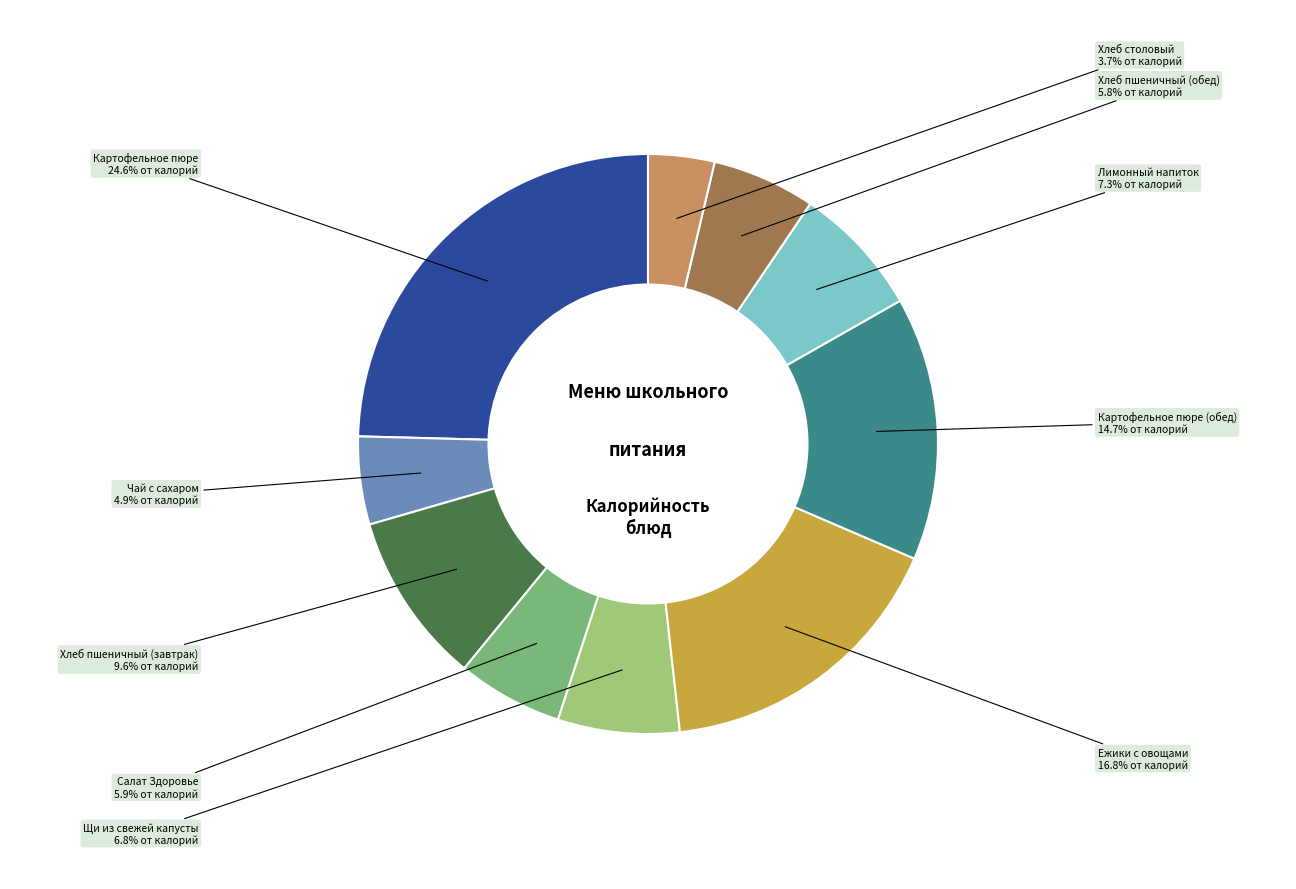

Is there a majority slice in this chart?

No